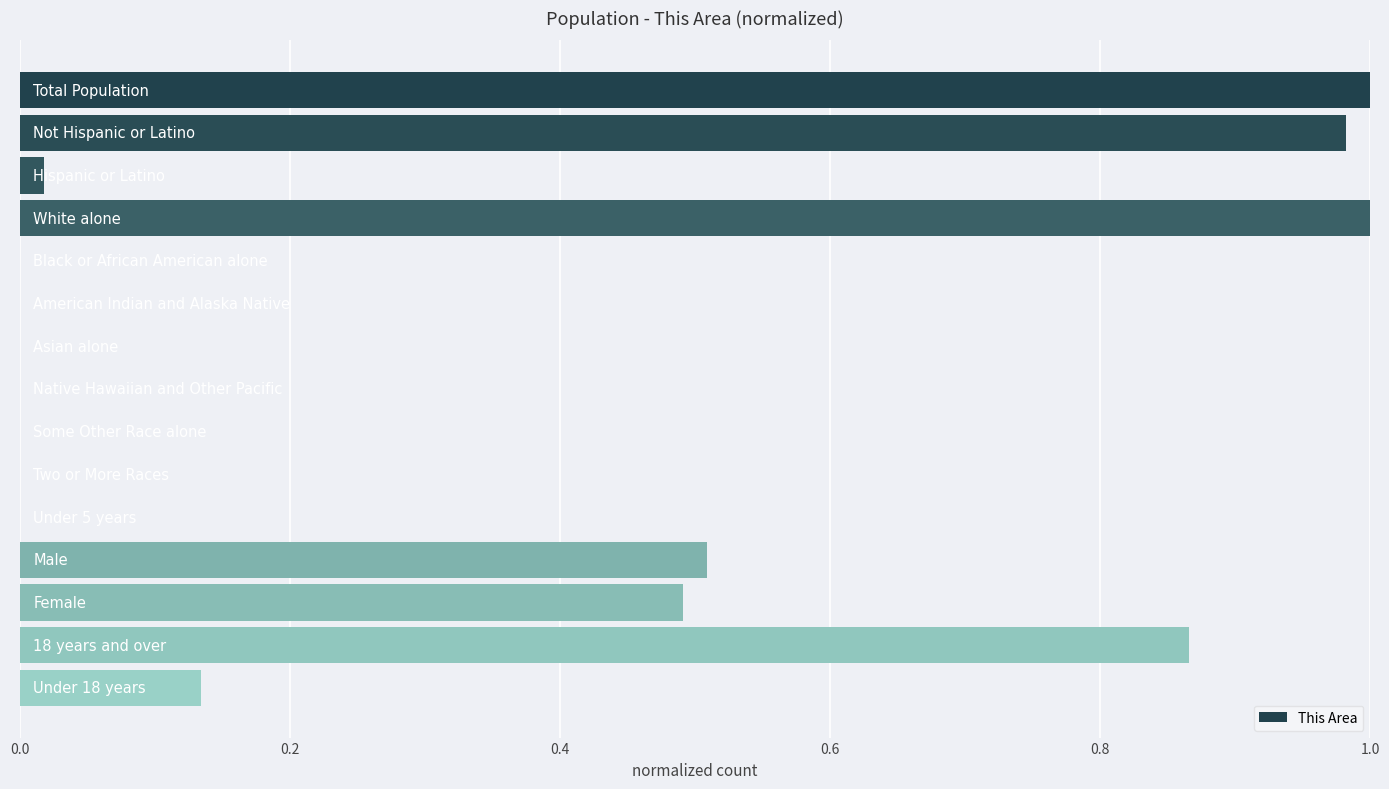

What is the sum of all values?

5.0